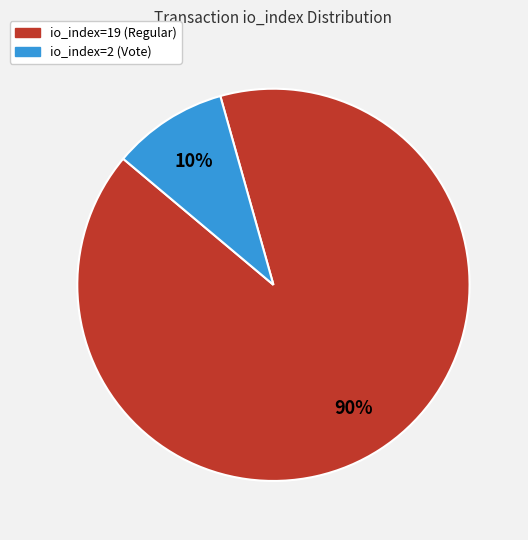

Which slice is the largest?

io_index=19 (Regular)